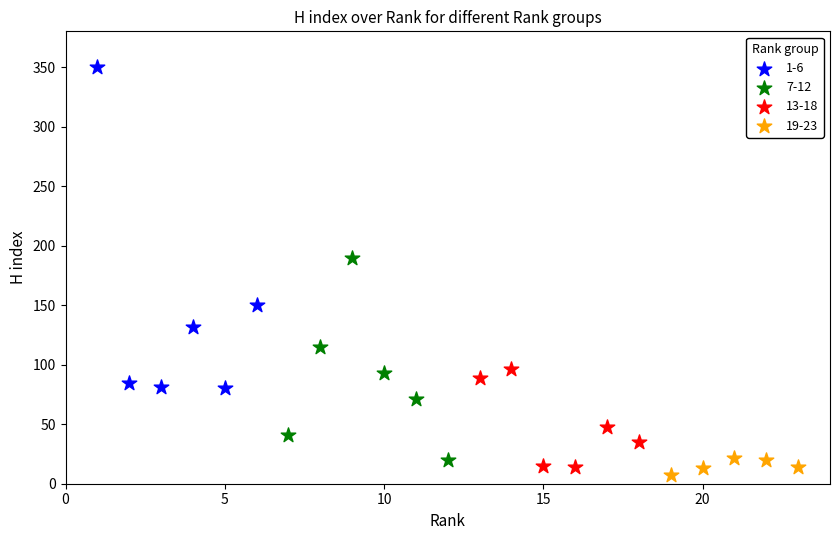

Which series reaches the maximum Y coordinate?

1-6